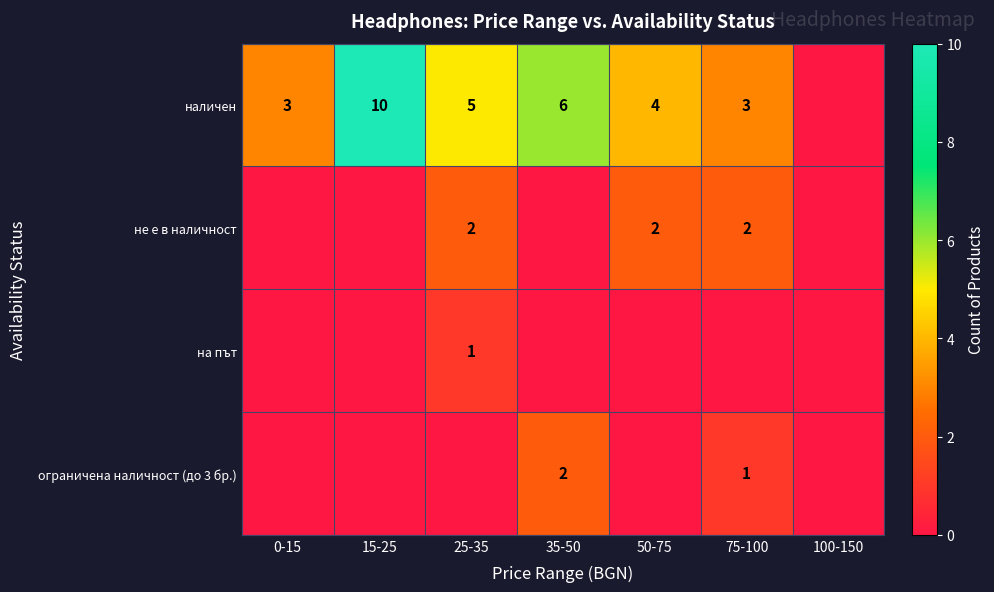

The value of не е в наличност at 75-100 is 2. True or false?

True